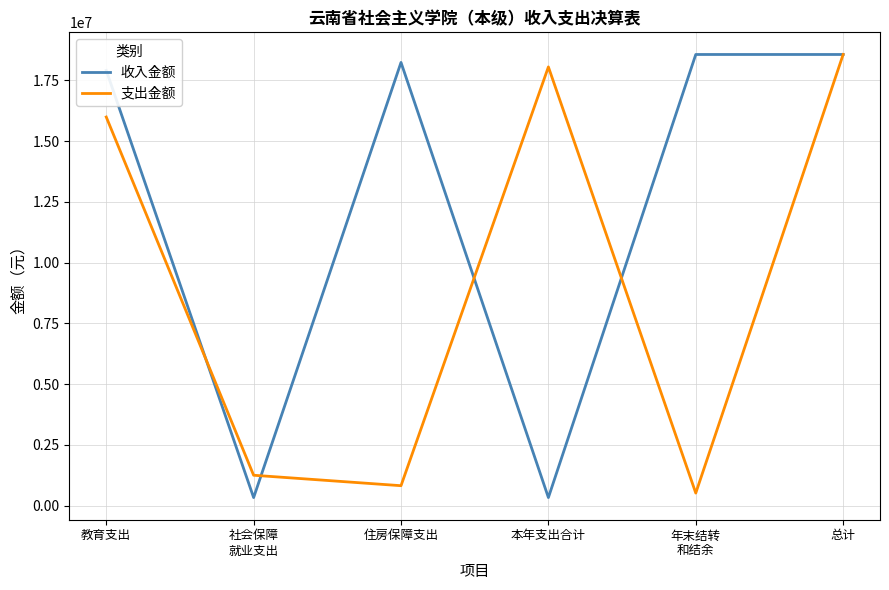

At which category is the sum across all series the highest?

总计